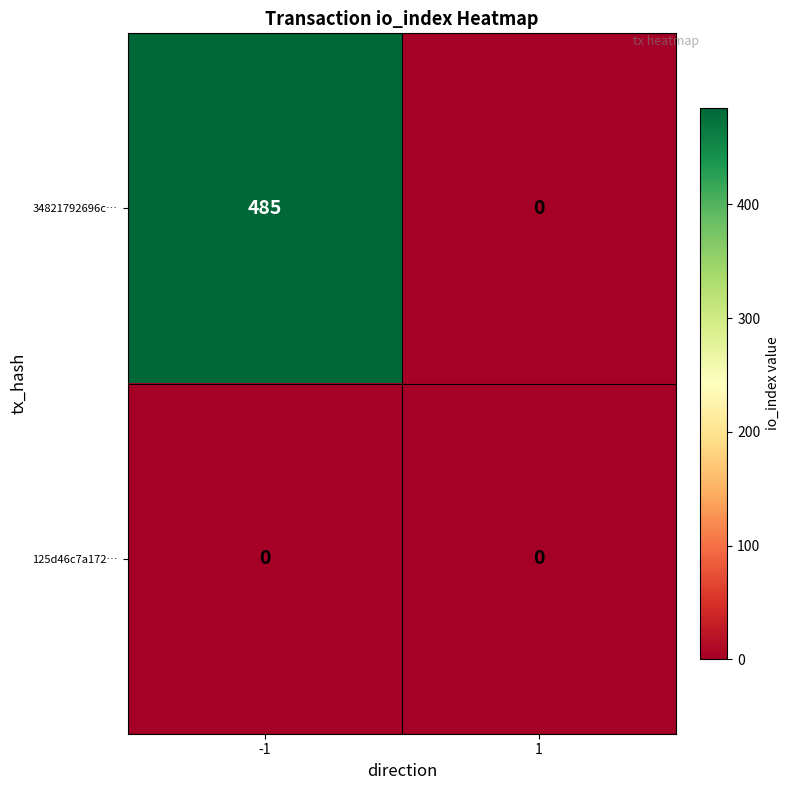

How many categories are shown in the chart?

2